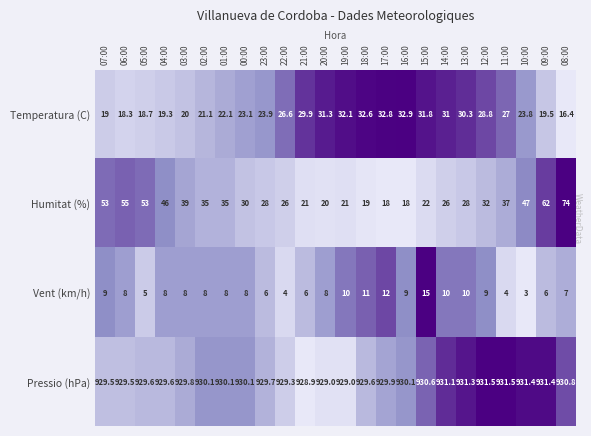

Is it true that Vent (km/h) equals 8.0 at 03:00?

True